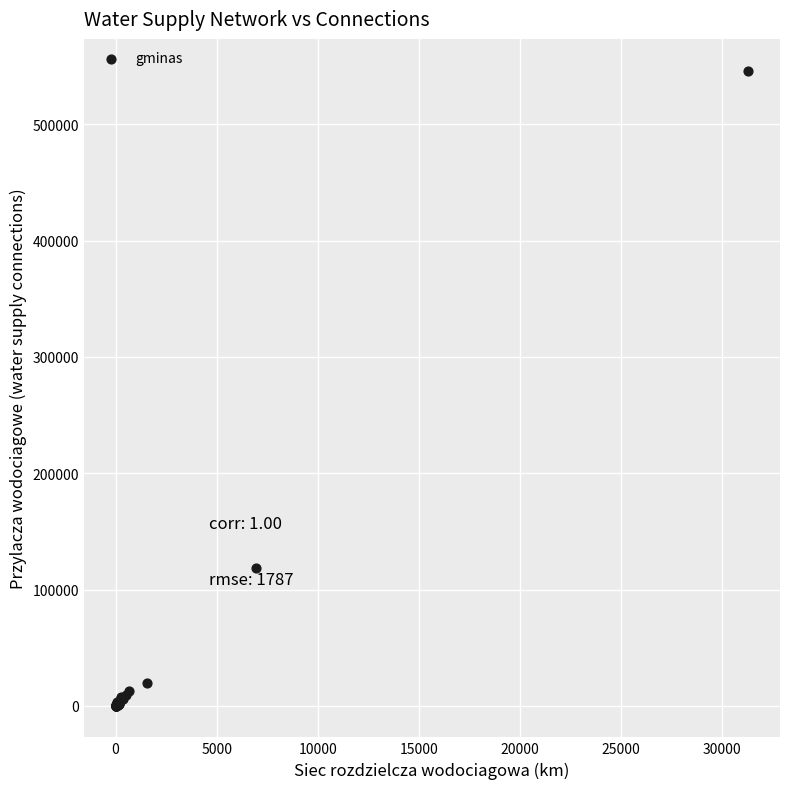

What Y value in the scatter plot is closest to 273179?

118535